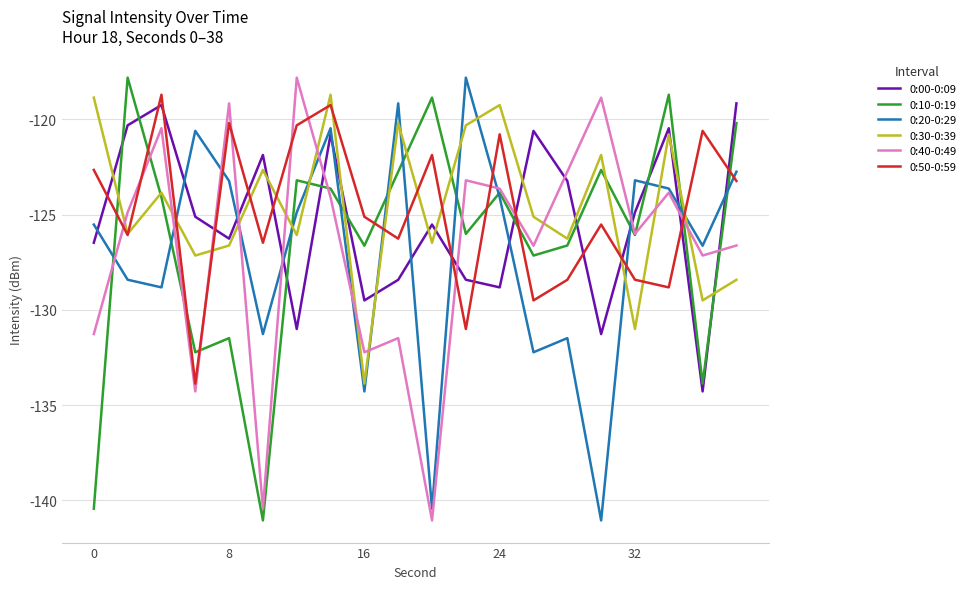

Which series ends up on top after the final intersection of 0:00-0:09 and 0:20-0:29?

0:00-0:09